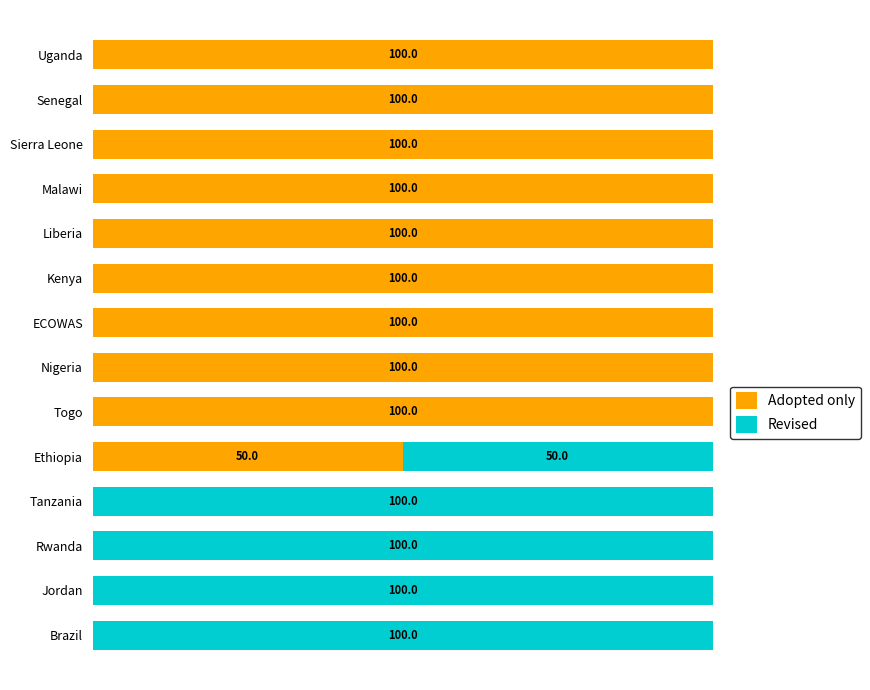

Where is Adopted only nearest to the value 50?

Ethiopia